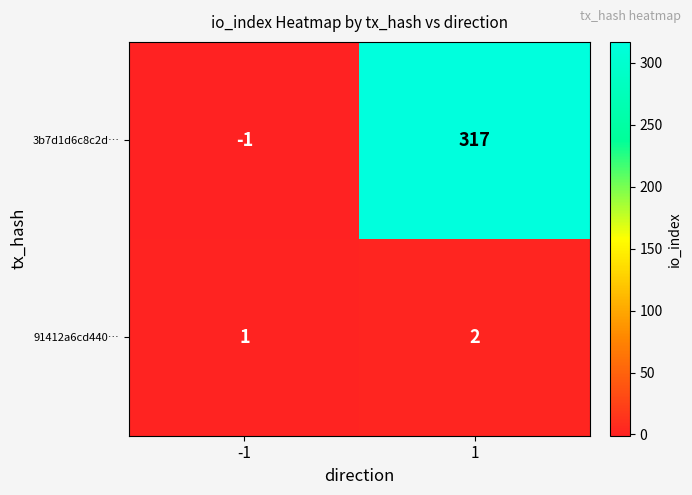

What is the sum of the 91412a6cd440… values at -1 and 1?

3